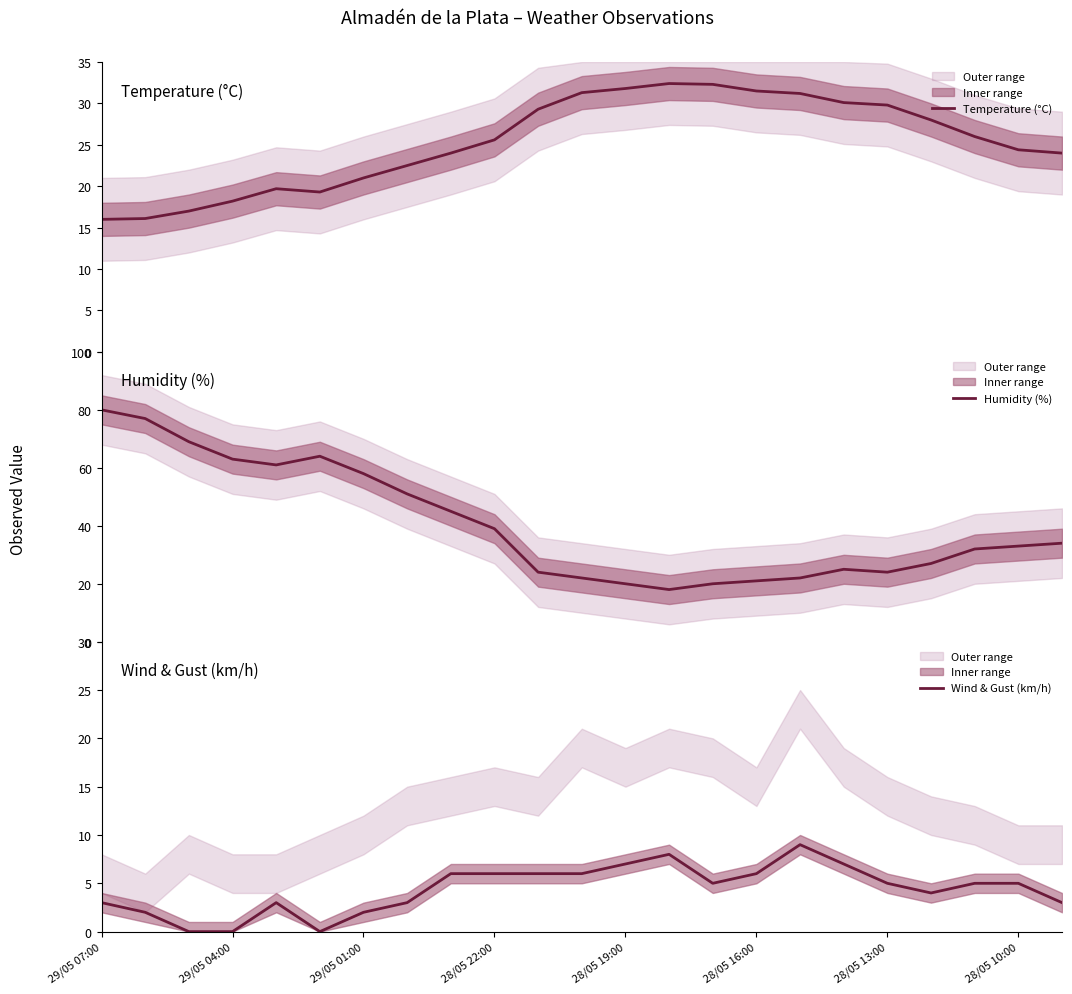

Which has a higher value, 10 or 8?

10